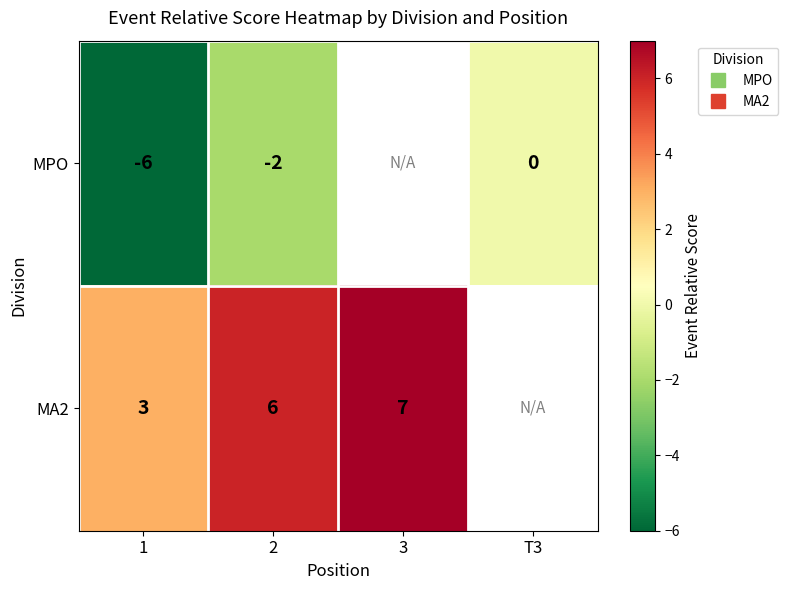

The MA2 series shows 3.0 at 1. True or false?

True